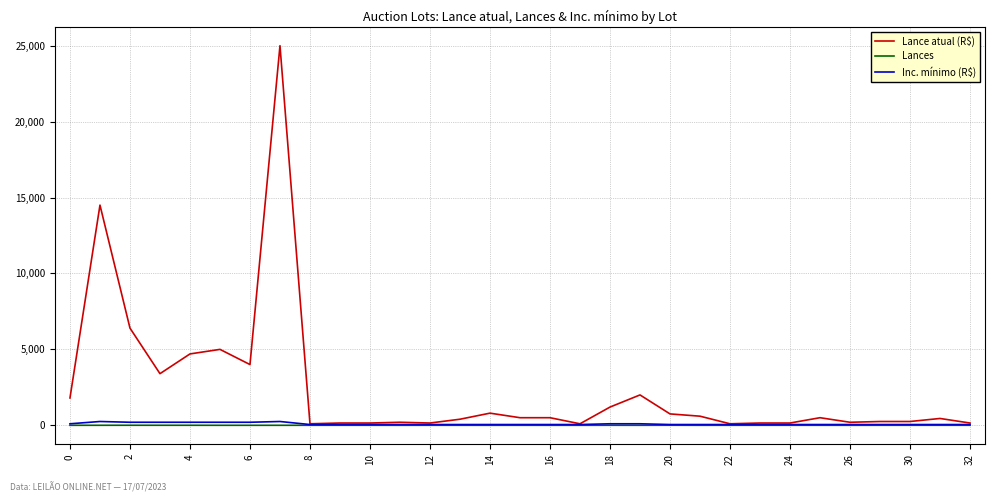

Which series has the largest total across all categories?

Lance atual (R$)